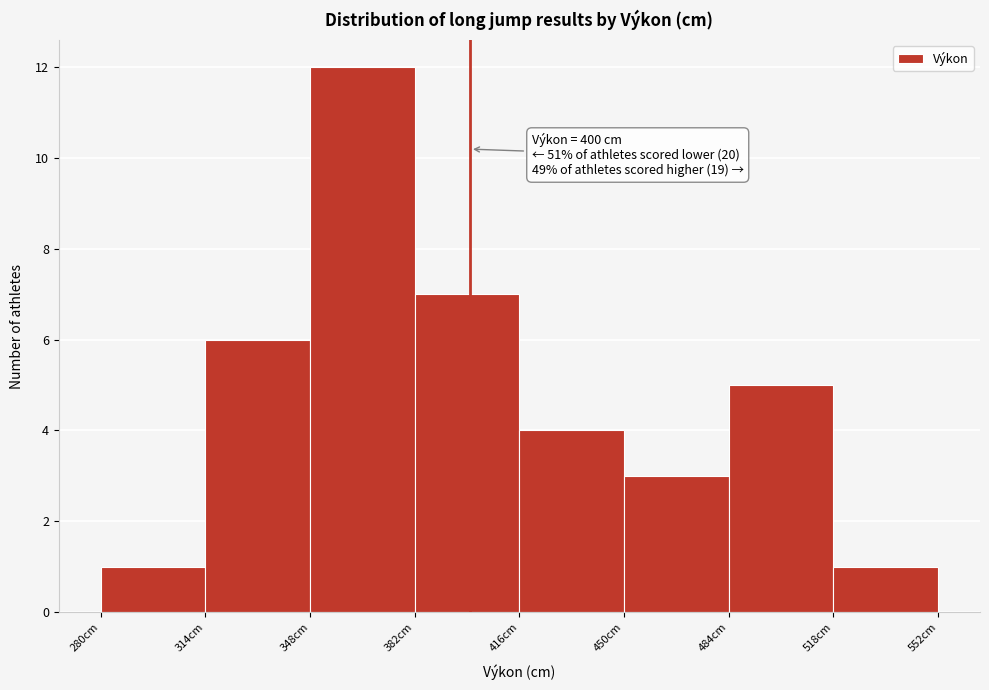

Over which range of the x-axis is the bar tallest?

348 to 382